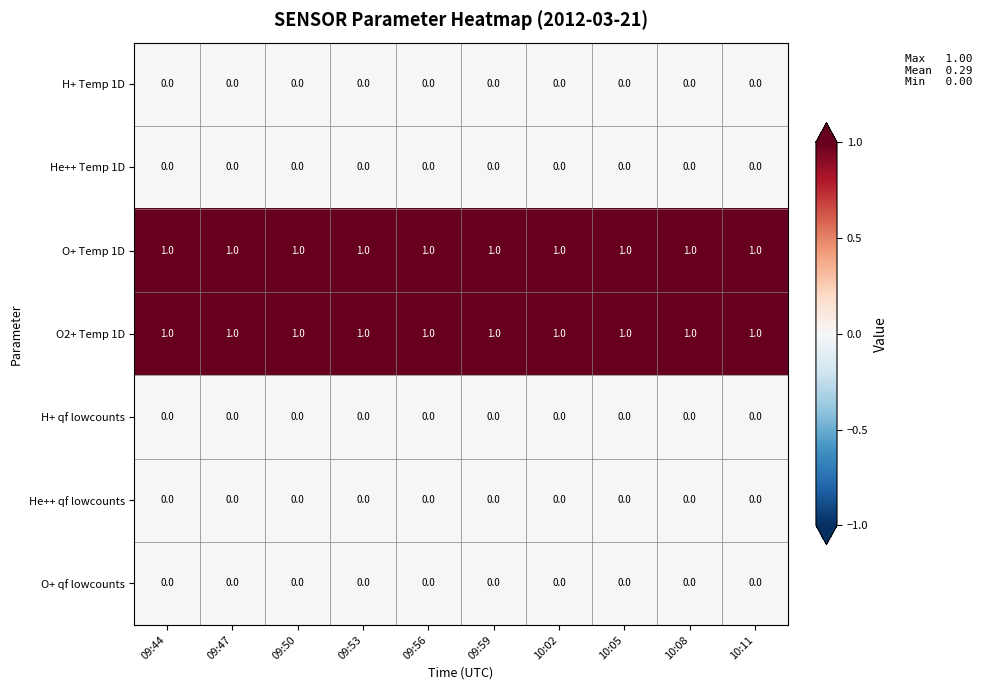

At how many categories does at least one series exceed 0?

10